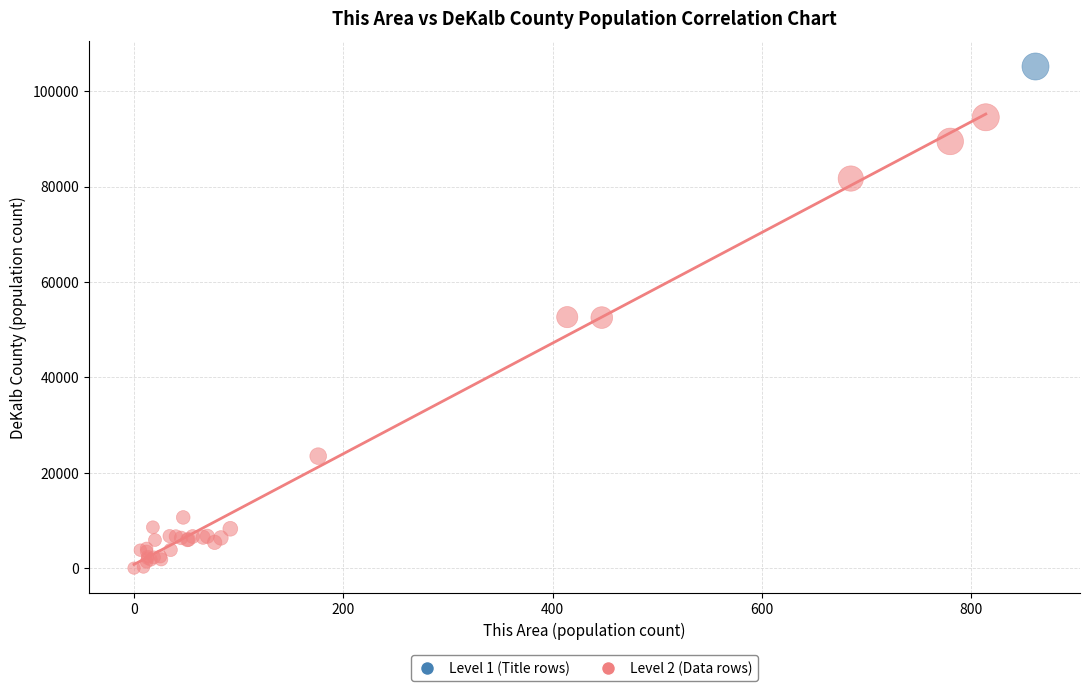

What are all the series names shown in the legend?

Level 1 (Title rows), Level 2 (Data rows)